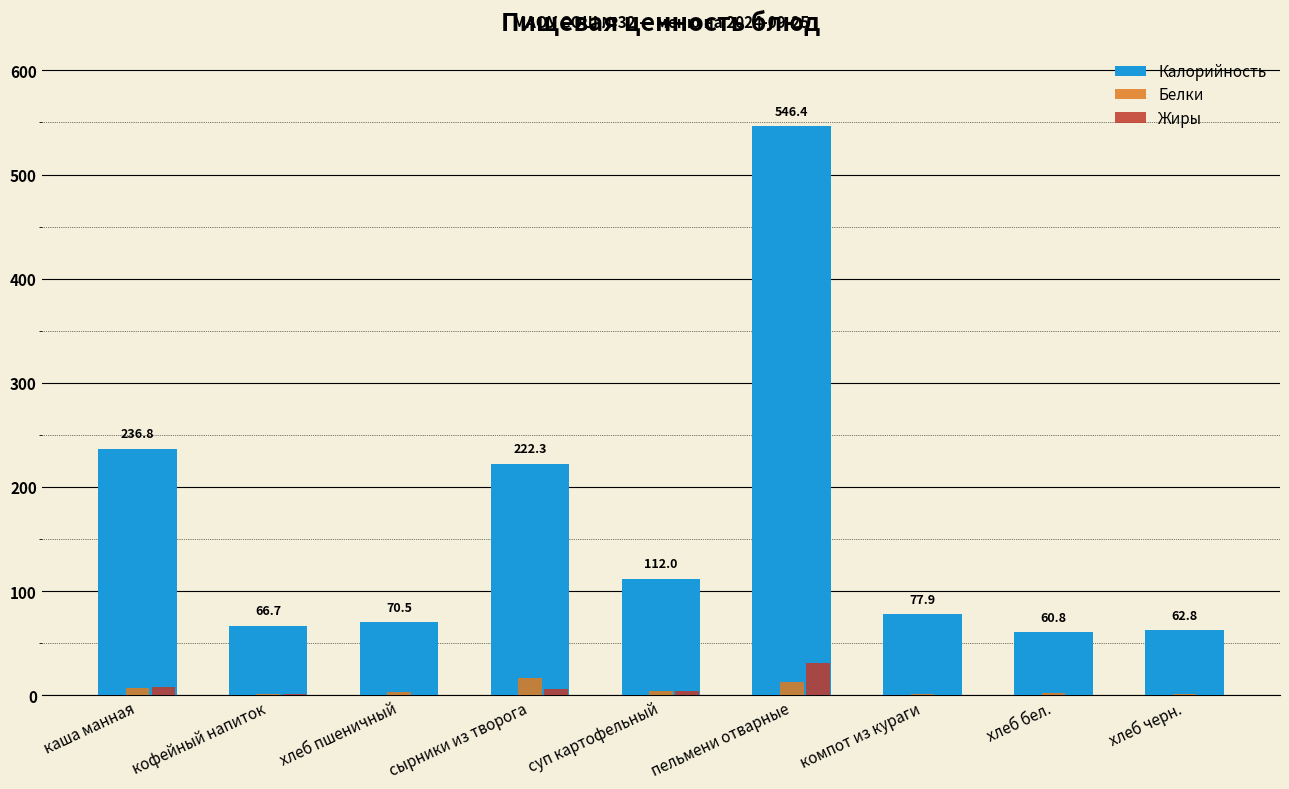

What is the sum of the Калорийность values at хлеб черн. and сырники из творога?

285.0